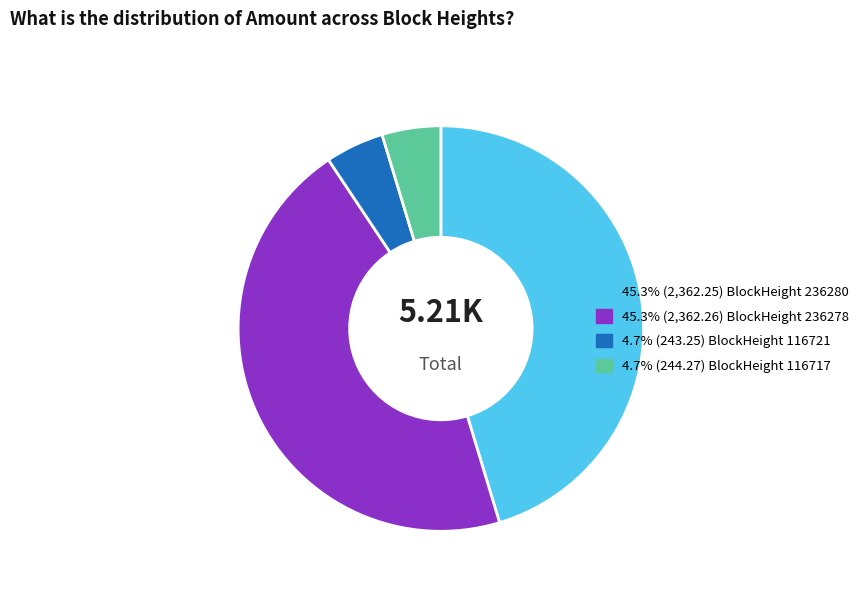

Is there any slice that represents more than half of the pie?

No